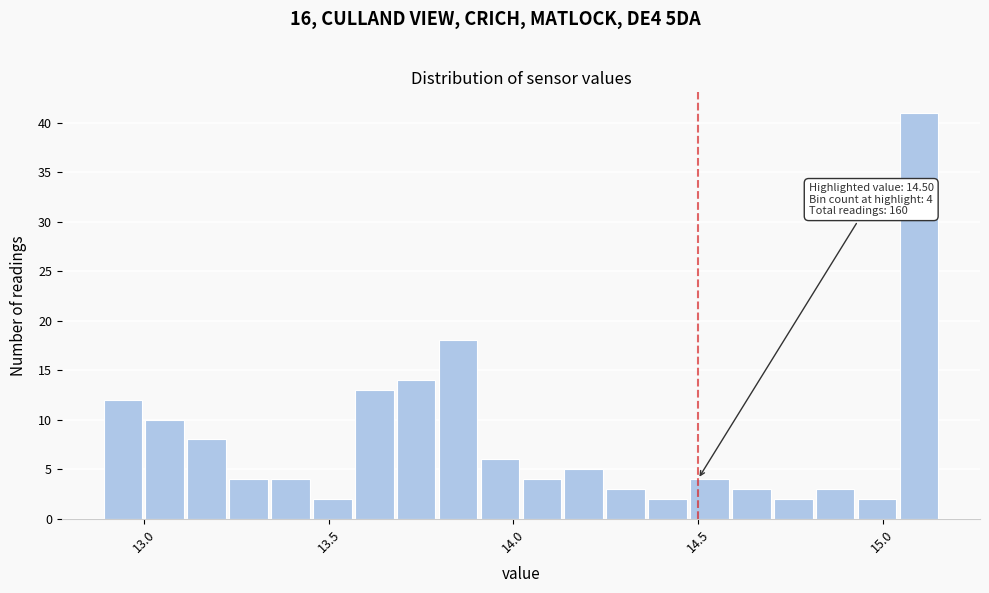

Around what value on the x-axis is the tallest bar? Give the approximate position of its centre, as read against the axis.

15.10